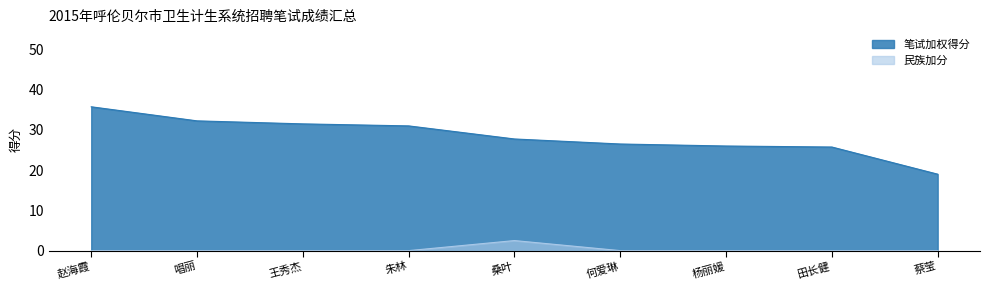

True or false: 民族加分 and 笔试加权得分 intersect in this chart.

False